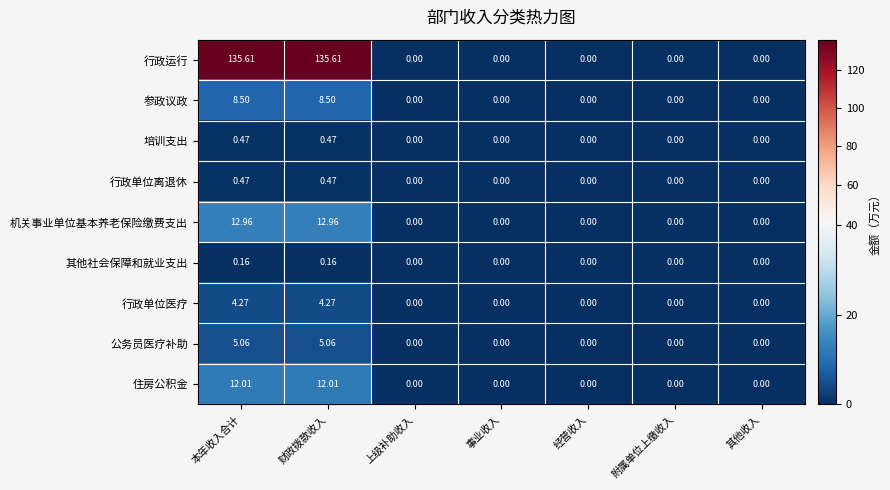

Which series has the largest total across all categories?

行政运行